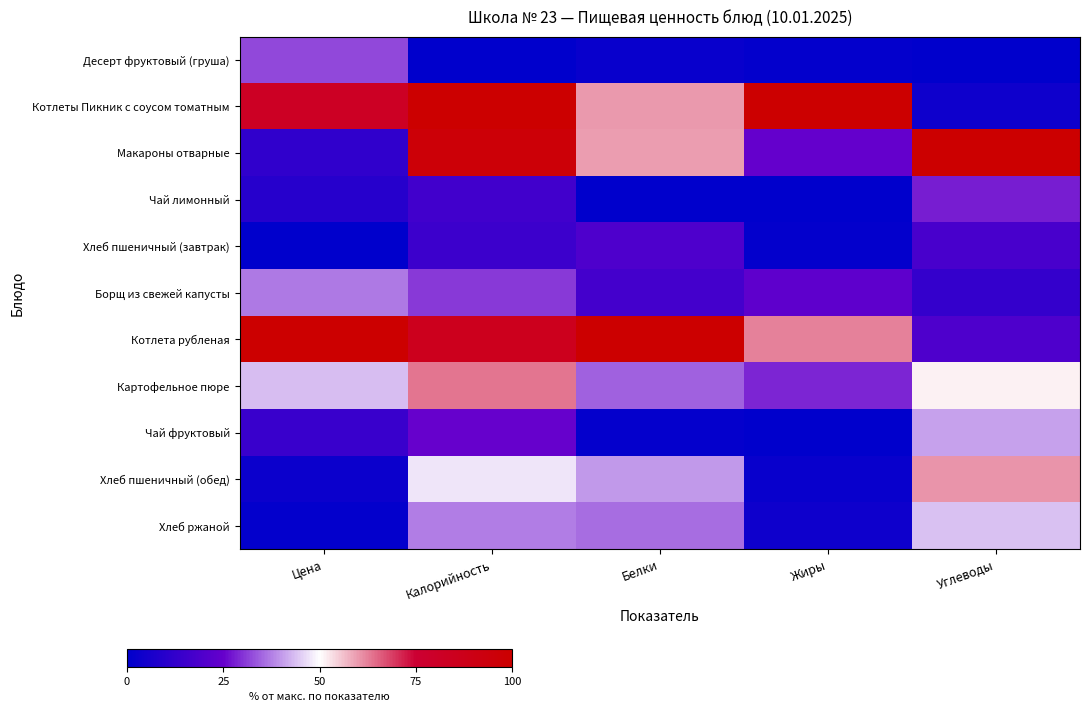

Reading left to right, transcribe all the data shown in this chart.

Десерт фруктовый (груша): Цена=32.3	Калорийность=0.0	Белки=2.1	Жиры=1.2	Углеводы=0.0
Котлеты Пикник с соусом томатным: Цена=81.9	Калорийность=100.0	Белки=60.0	Жиры=100.0	Углеводы=3.7
Макароны отварные: Цена=12.0	Калорийность=96.3	Белки=59.7	Жиры=24.7	Углеводы=100.0
Чай лимонный: Цена=9.7	Калорийность=16.3	Белки=0.0	Жиры=0.0	Углеводы=27.8
Хлеб пшеничный (завтрак): Цена=0.0	Калорийность=14.9	Белки=19.5	Жиры=1.1	Углеводы=17.7
Борщ из свежей капусты: Цена=36.8	Калорийность=30.8	Белки=16.9	Жиры=23.4	Углеводы=13.2
Котлета рубленая: Цена=100.0	Калорийность=85.5	Белки=100.0	Жиры=62.3	Углеводы=19.2
Картофельное пюре: Цена=43.6	Калорийность=63.5	Белки=34.5	Жиры=28.7	Углеводы=51.5
Чай фруктовый: Цена=14.3	Калорийность=25.2	Белки=1.3	Жиры=0.2	Углеводы=41.0
Хлеб пшеничный (обед): Цена=3.0	Калорийность=47.4	Белки=39.9	Жиры=2.3	Углеводы=60.4
Хлеб ржаной: Цена=1.1	Калорийность=37.3	Белки=35.6	Жиры=3.7	Углеводы=44.0